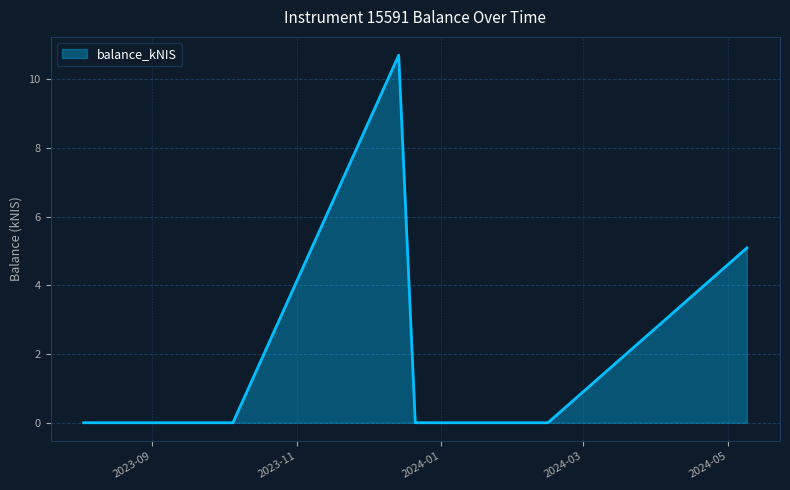

True or false: there are more than 0 points higher than both neighbors.

True